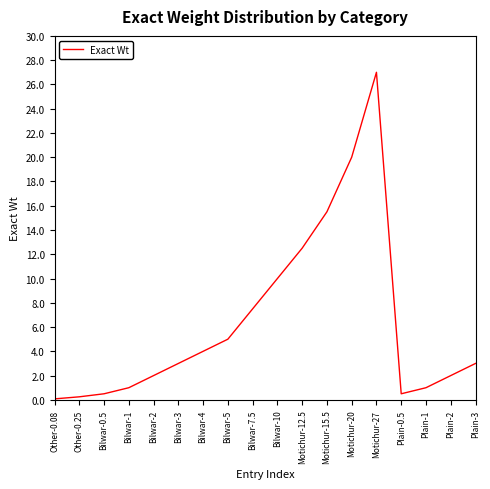

The value at Bilwar-7.5 is 10.5. True or false?

False